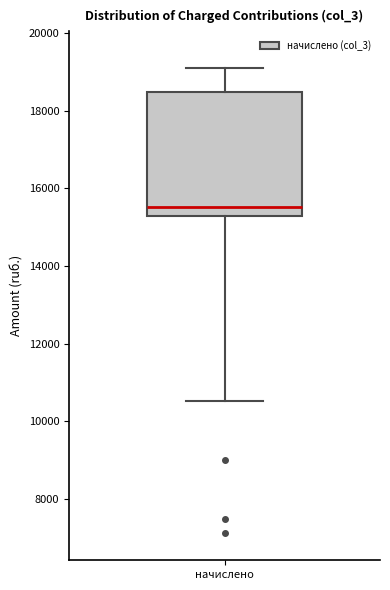

Read this box plot against the y-axis: the position of the median line, the range covered by the box, and the ends of both whiskers. The values are not printed on the chart, so give them approximately, as read against the axis.

median 15600, box 15200 to 18400, whiskers 10600 to 19000